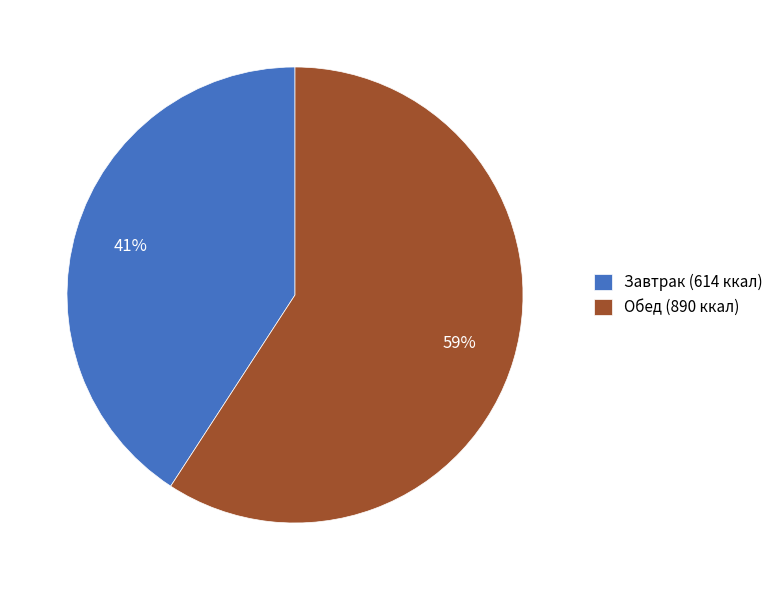

Which slice is the smallest?

Завтрак (614 ккал)